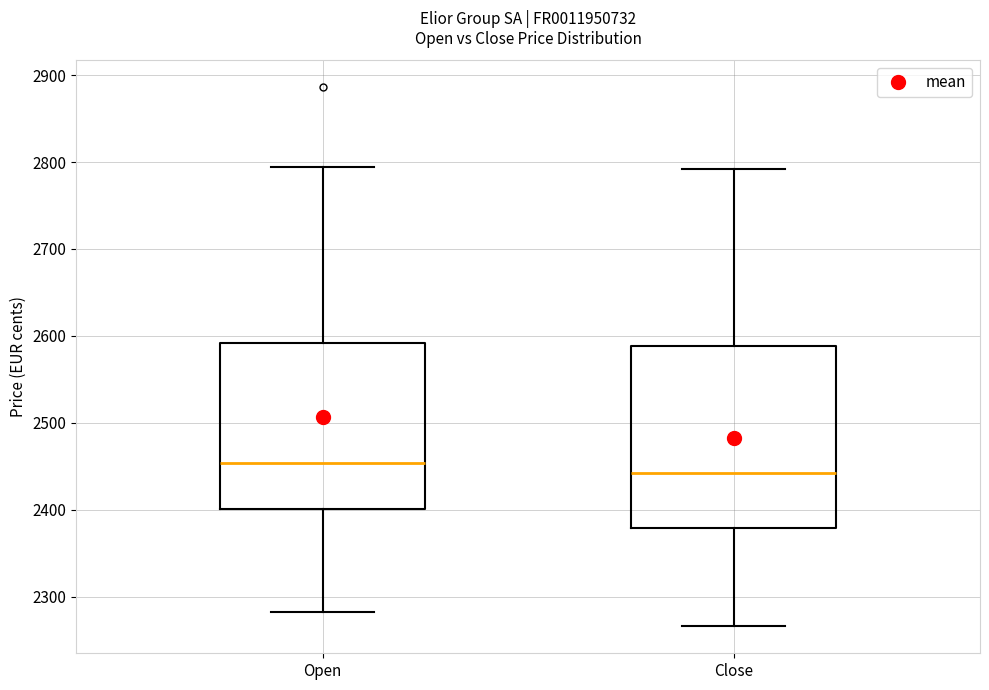

Comparing the boxes themselves (not the whiskers), which one is the tallest?

Close